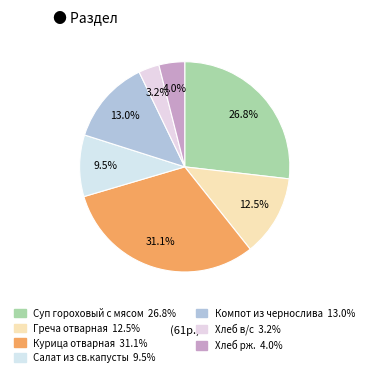

How many segments does this pie chart have?

7